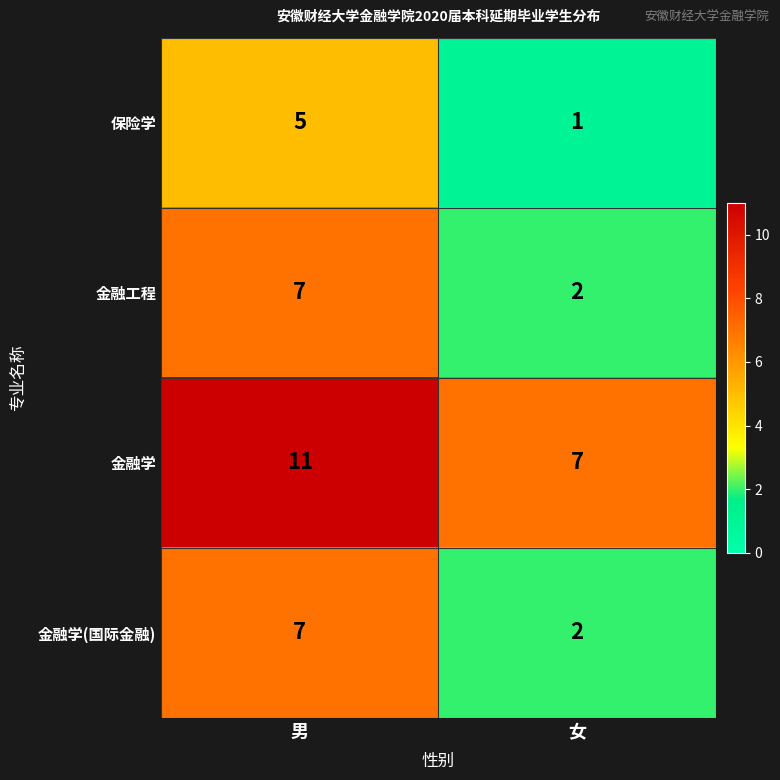

How many values in the 金融学 series are below 11?

1